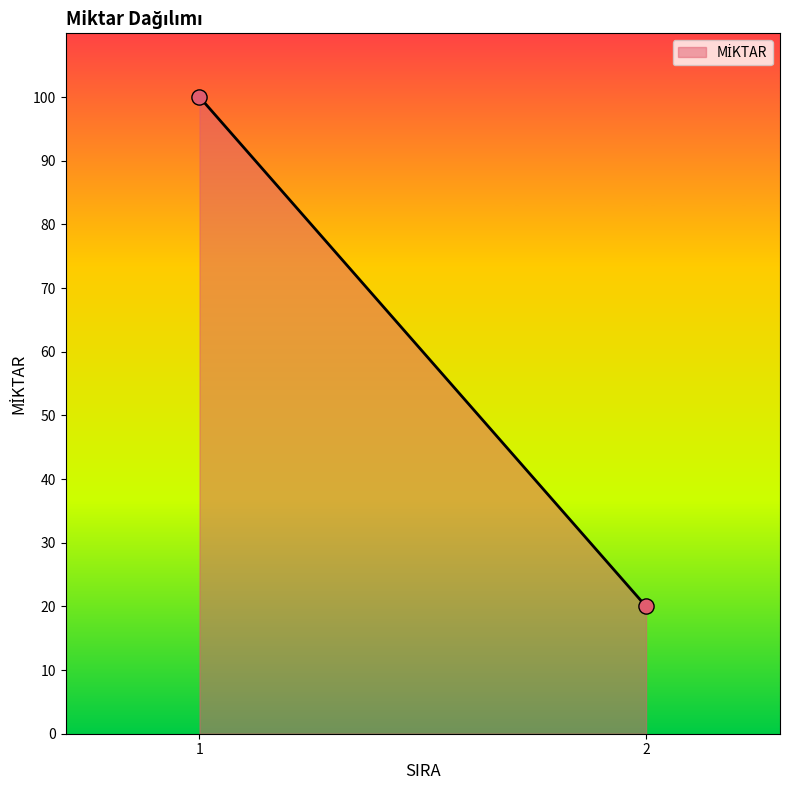

What is the maximum value shown in the chart?

100.0